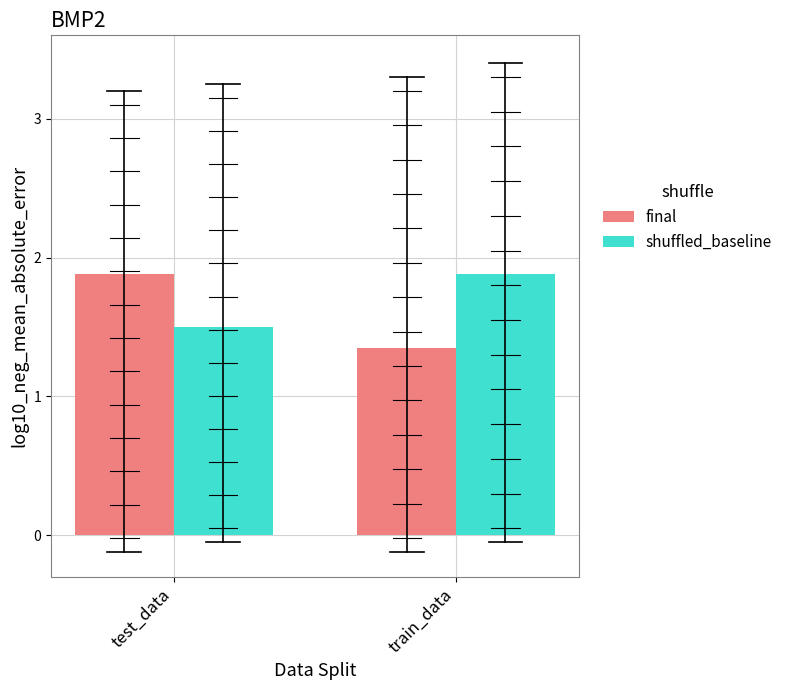

Count the shuffled_baseline values in the range 1 to 2.

2